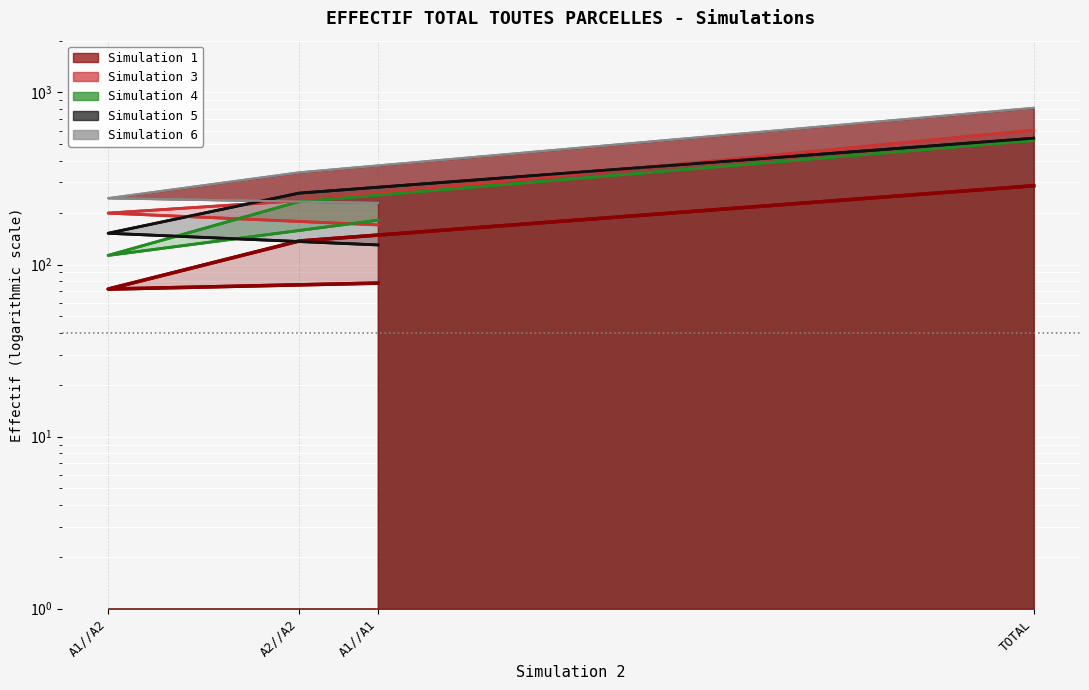

Which series has the largest total across all categories?

Simulation 6